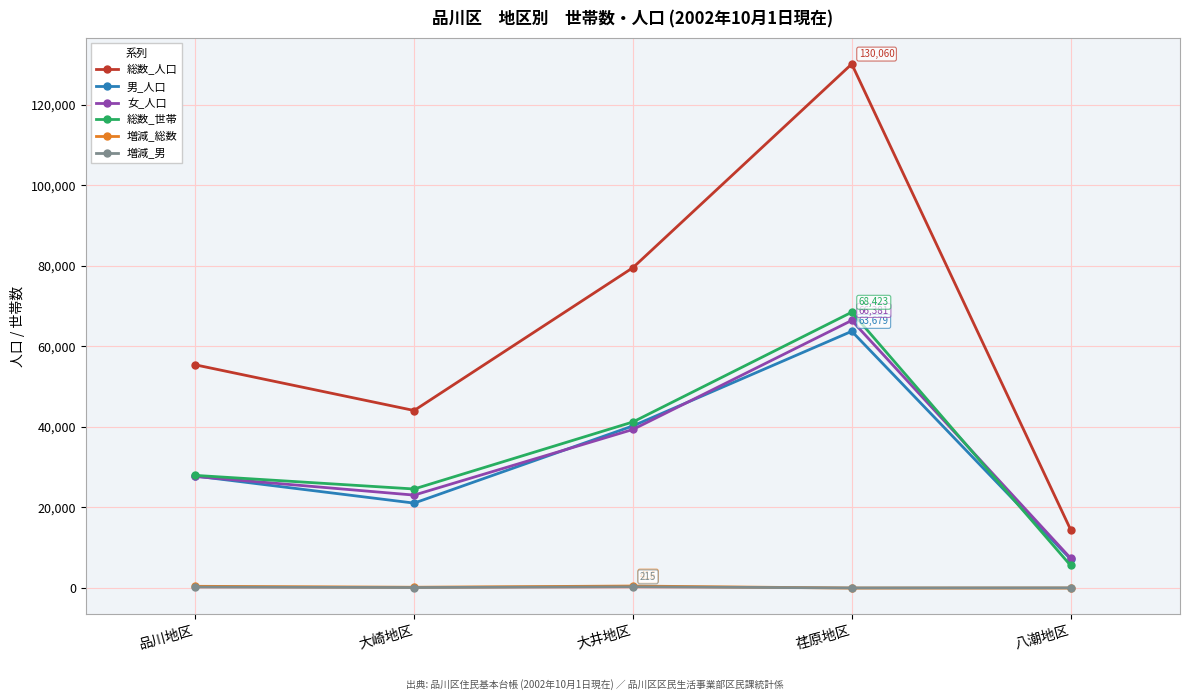

What is the difference between the 女_人口 values at 品川地区 and 荏原地区?

38756